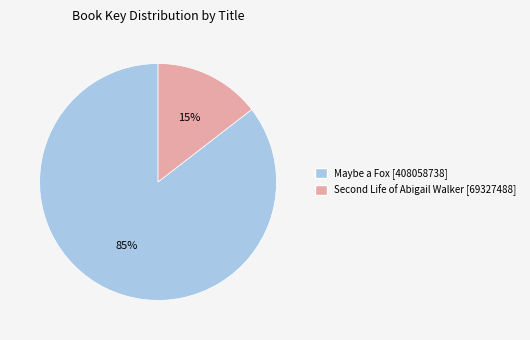

Does any single category account for the majority?

Yes